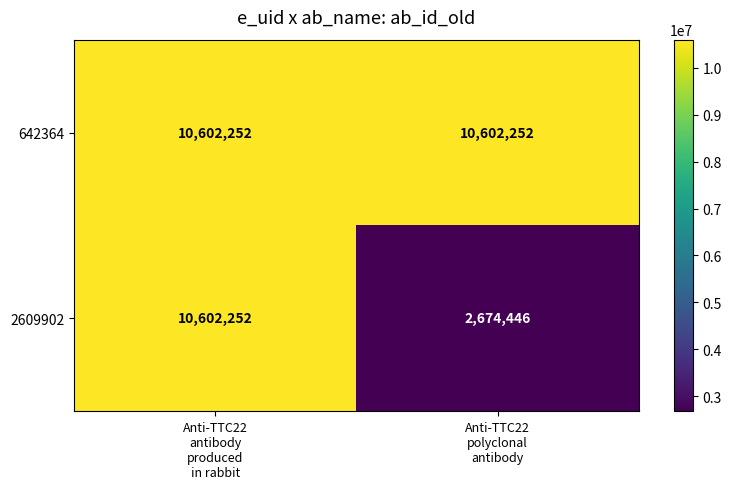

What is the greatest value displayed?

10602252